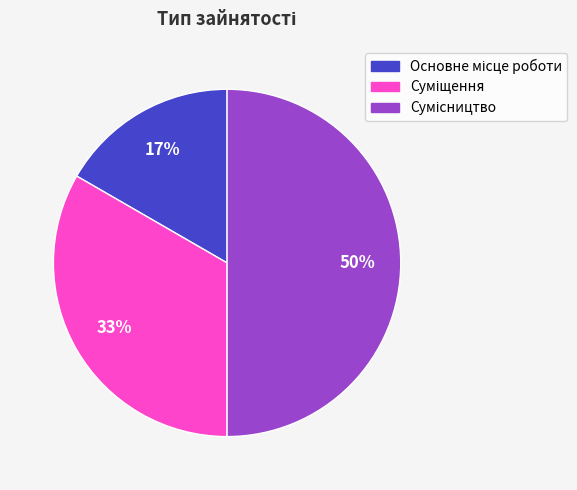

To the nearest percent, what is the difference between the largest and smallest slice percentages?

33%